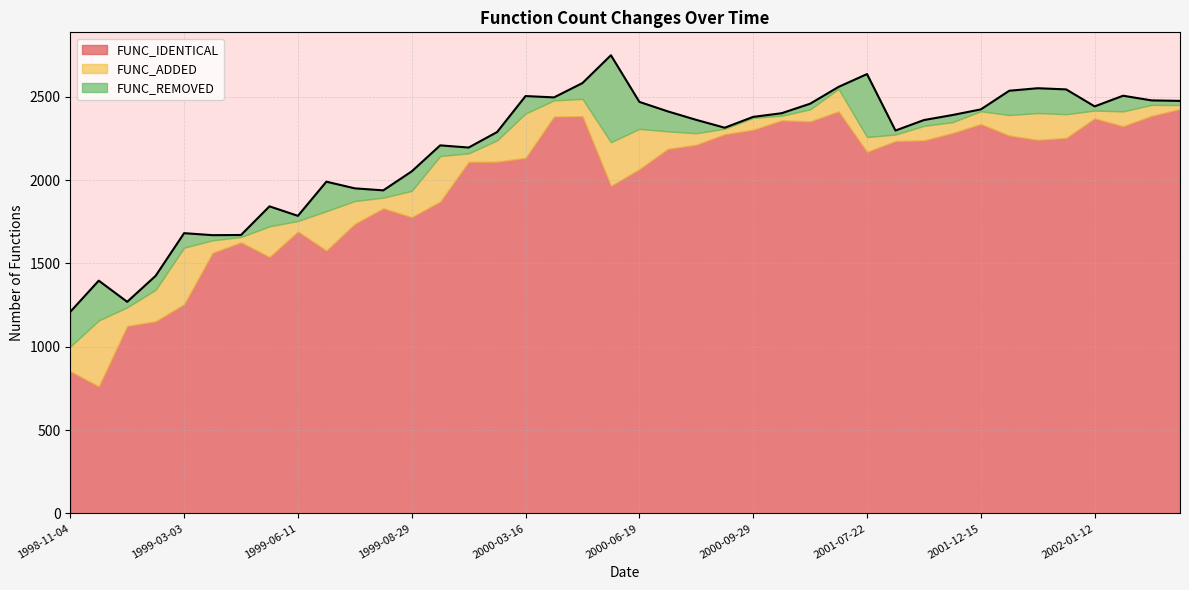

What is the average value of the FUNC_ADDED series?

127